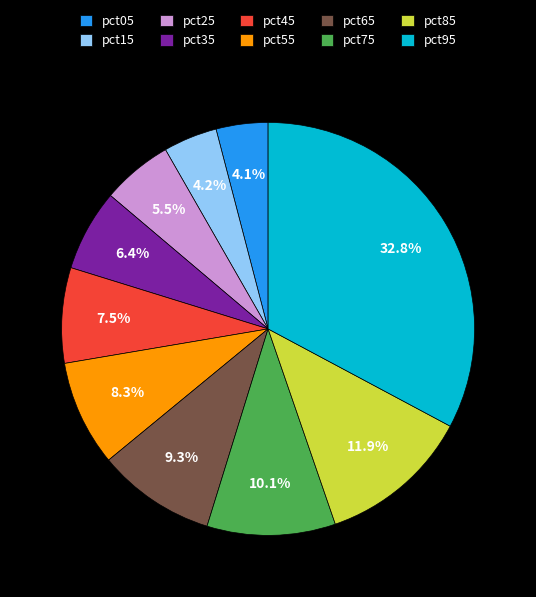

What is the total percentage of pct85 and pct65?

21.2%